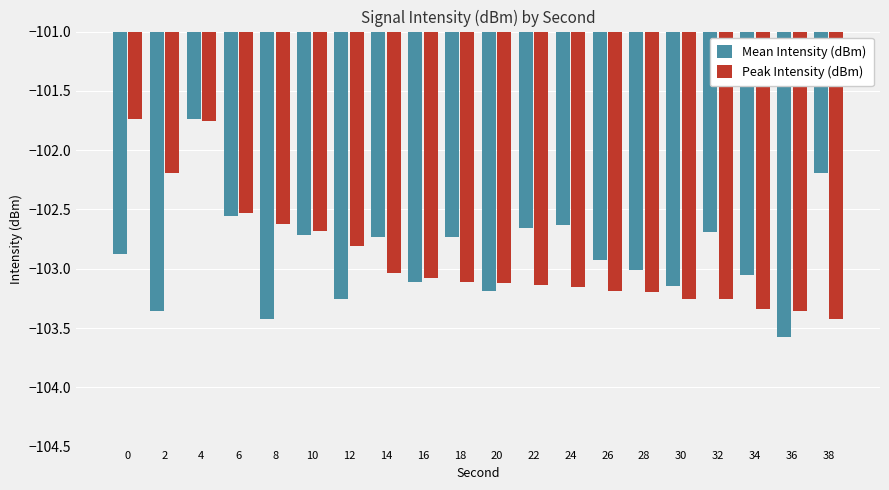

What is the total value across all series at 24?

-205.8